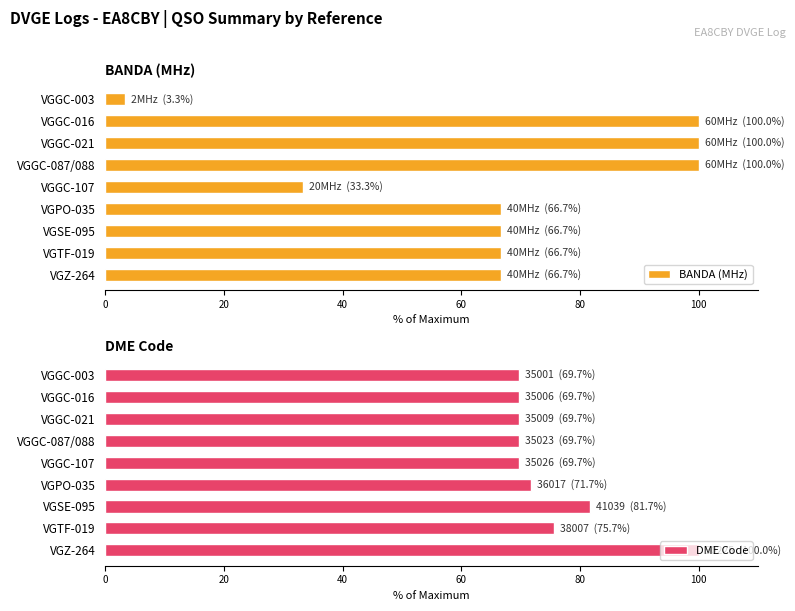

How many bars are there in total?

18